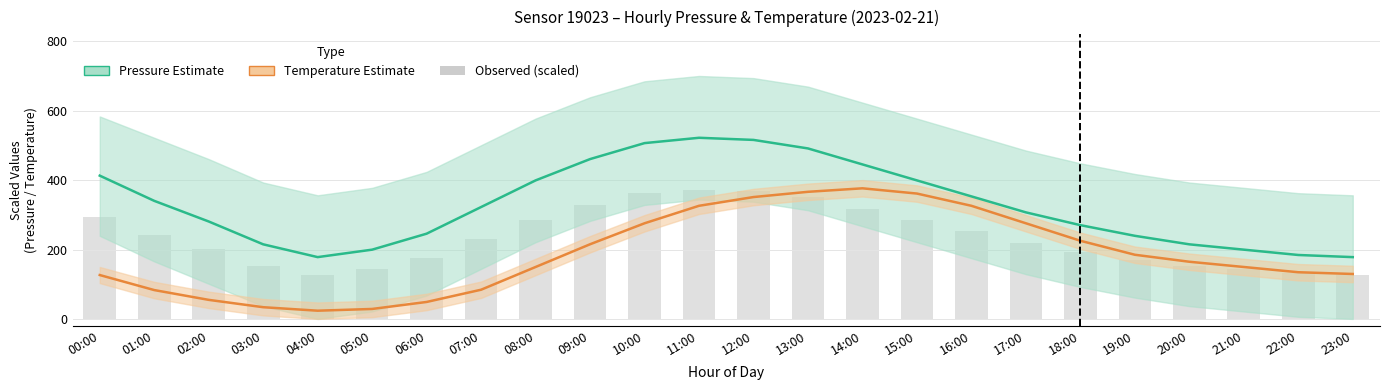

The value of Observed at 14:00 is 318.0. True or false?

True